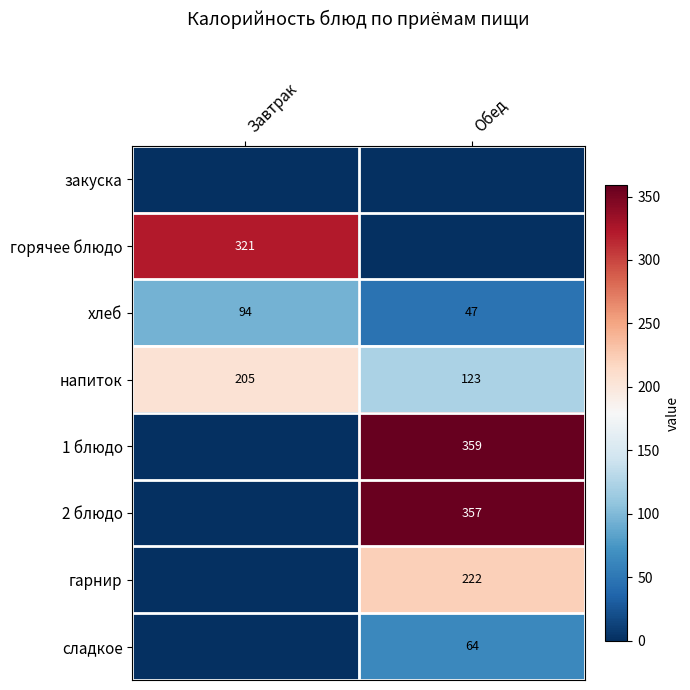

List the labels in order of напиток value, smallest first.

Обед, Завтрак